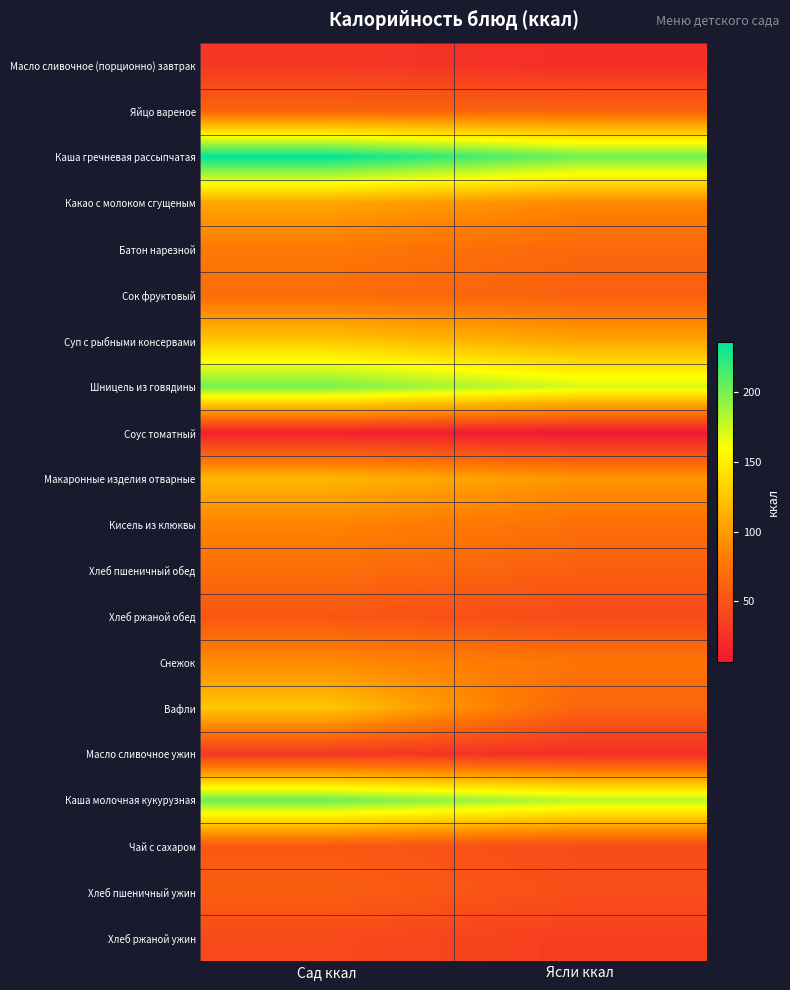

What is the maximum value shown in the chart?

236.2